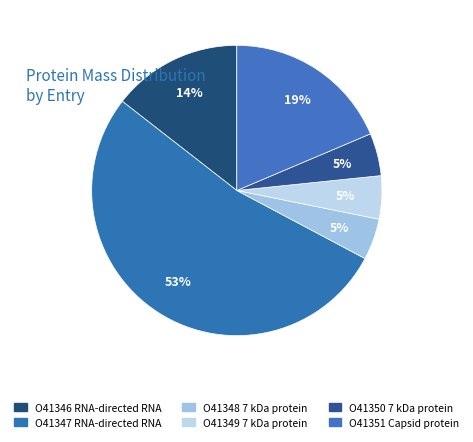

Count the number of slices in the pie.

6